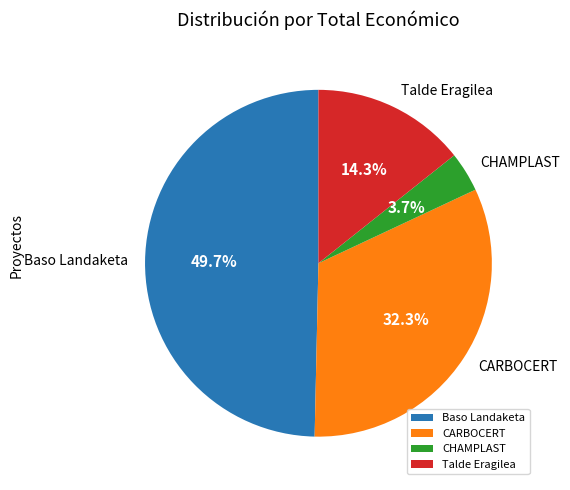

How many slices are in this pie chart?

4